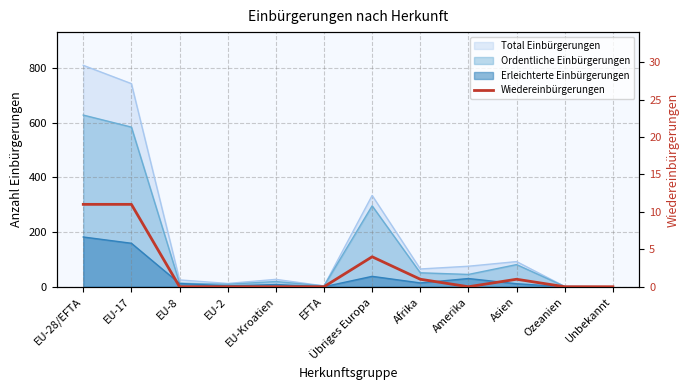

Is it true that the value at Übriges Europa is 4?

True